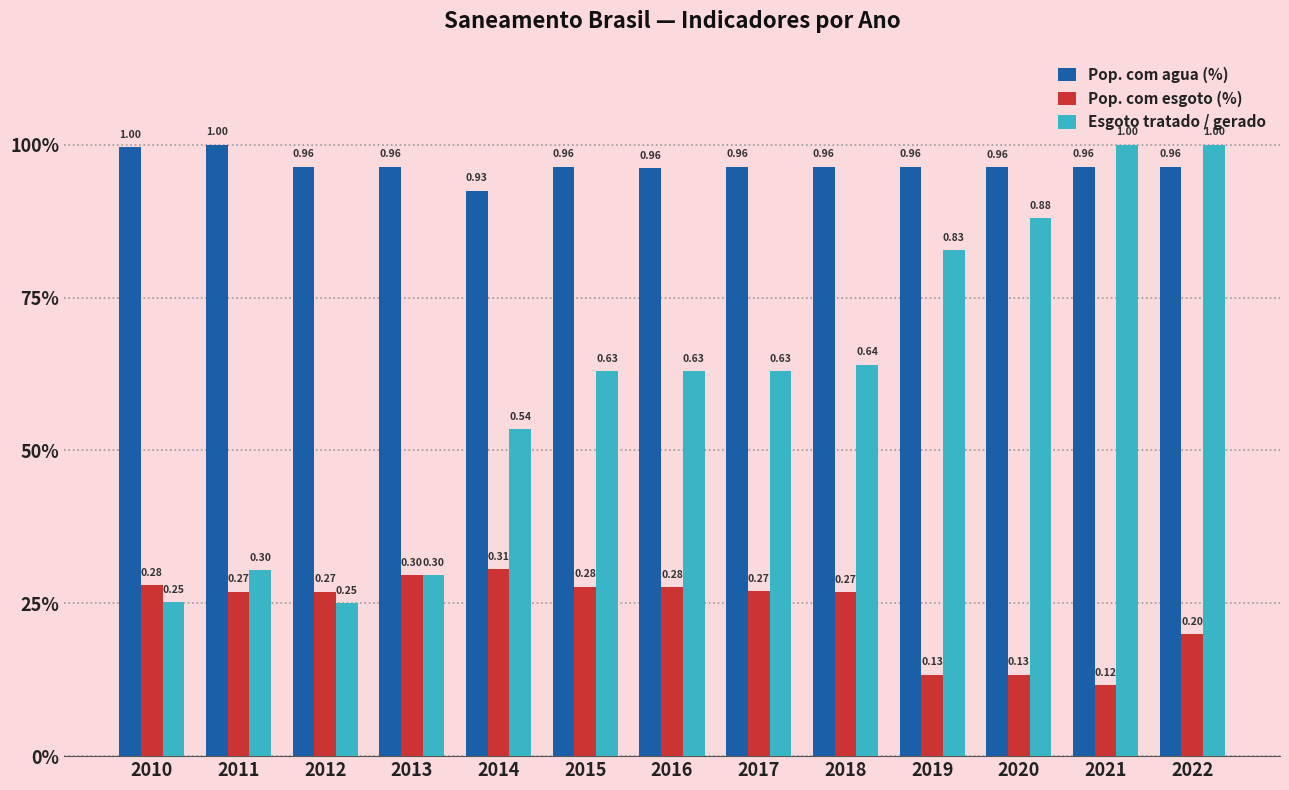

What is the difference between the second highest and second lowest values in the Pop. com esgoto (%) series?

0.2